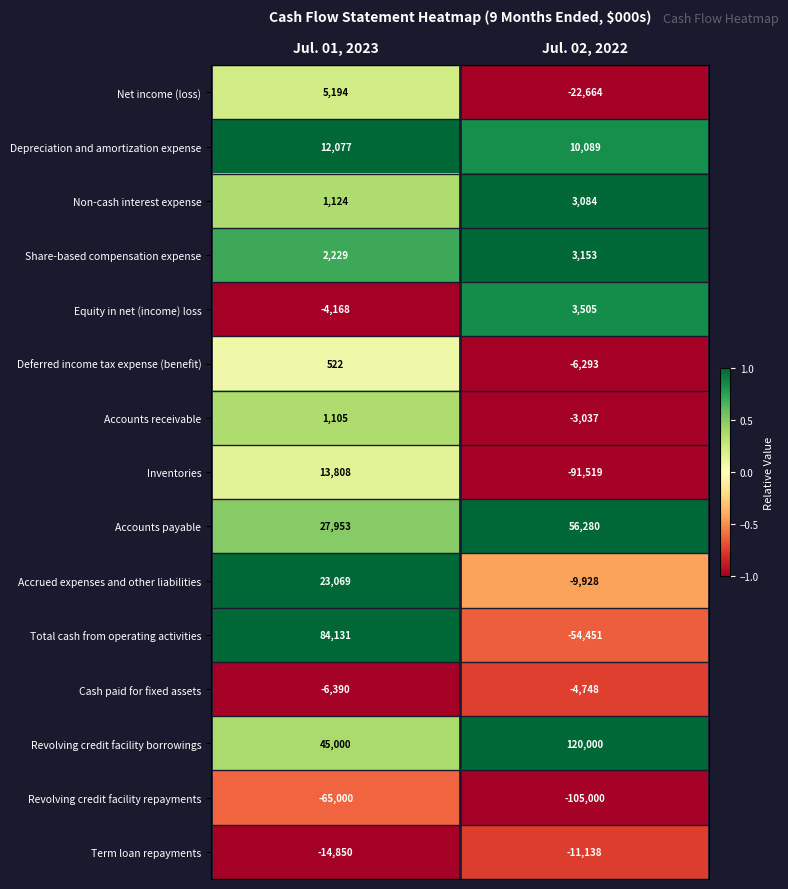

What is the spread (max minus min) of values at Jul. 01, 2023?

149131